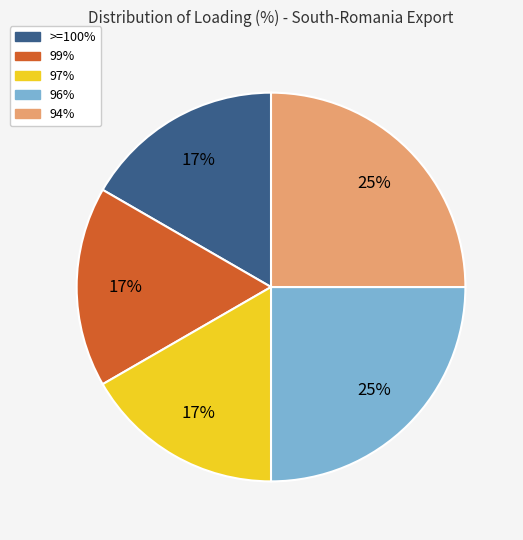

To the nearest percent, what is the difference between the largest and smallest slice percentages?

8%